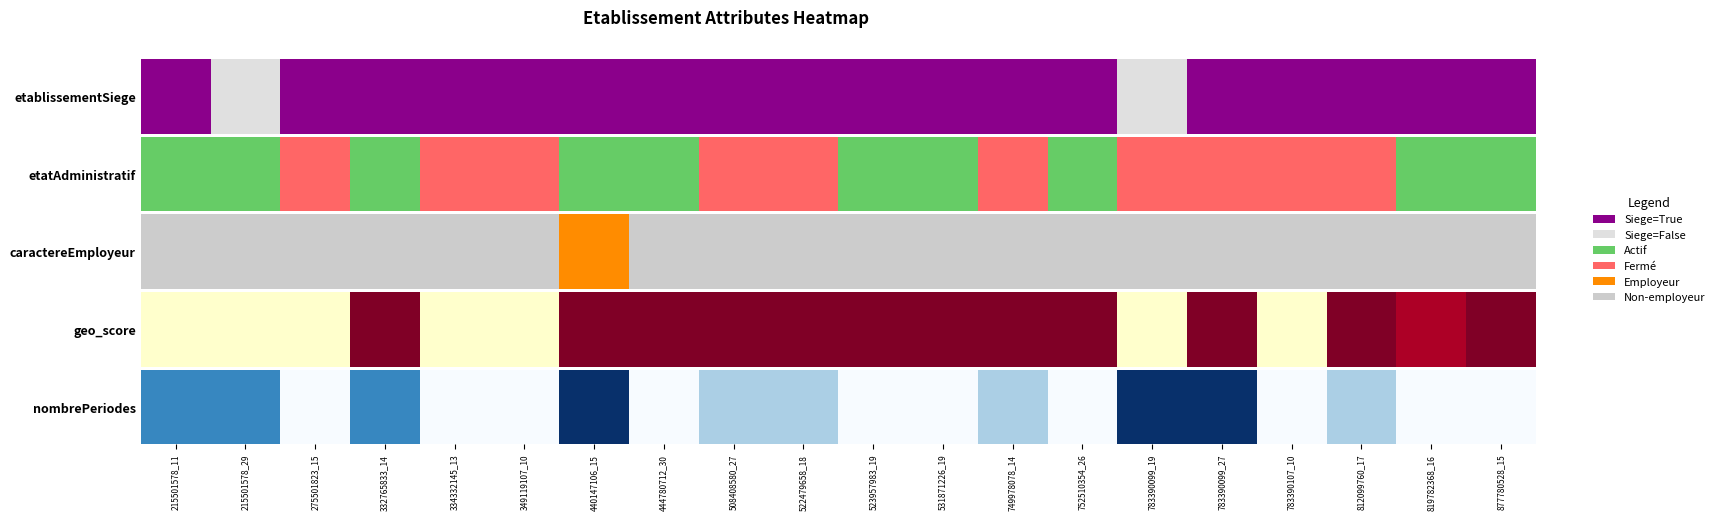

List the labels in order of value, largest first.

440147106_15, 783390099_19, 783390099_27, 215501578_11, 215501578_29, 332765833_14, 508408580_27, 522479658_18, 749978078_14, 812099760_17, 275501823_15, 334332145_13, 349119107_10, 444780712_30, 523957983_19, 531871226_19, 752510354_26, 783390107_10, 819782368_16, 877780528_15